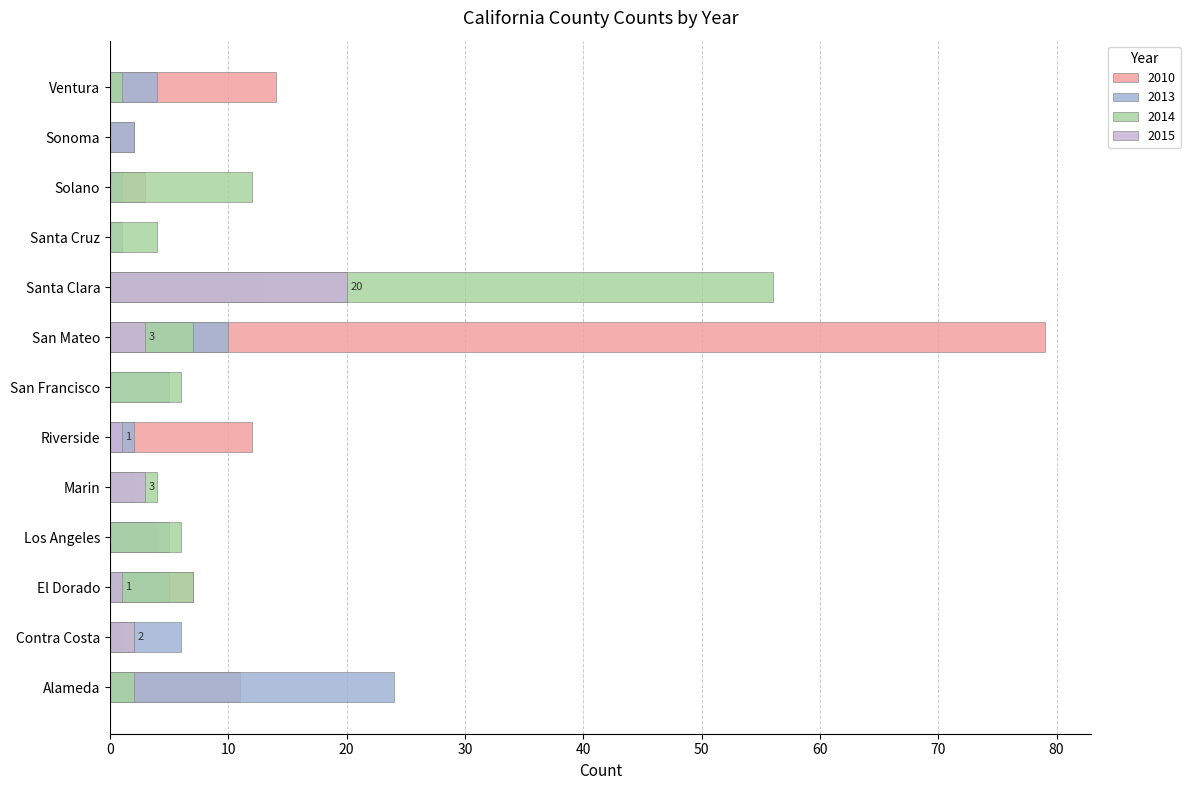

What is the total value across all series at El Dorado?

20